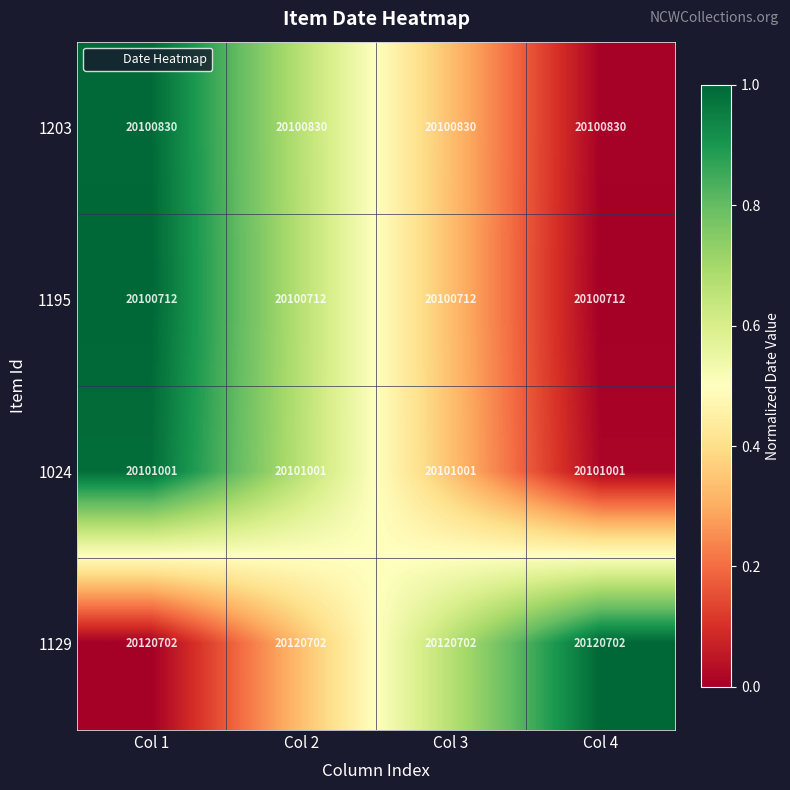

True or false: 1129 has a value of 7290756 at Col 4.

False